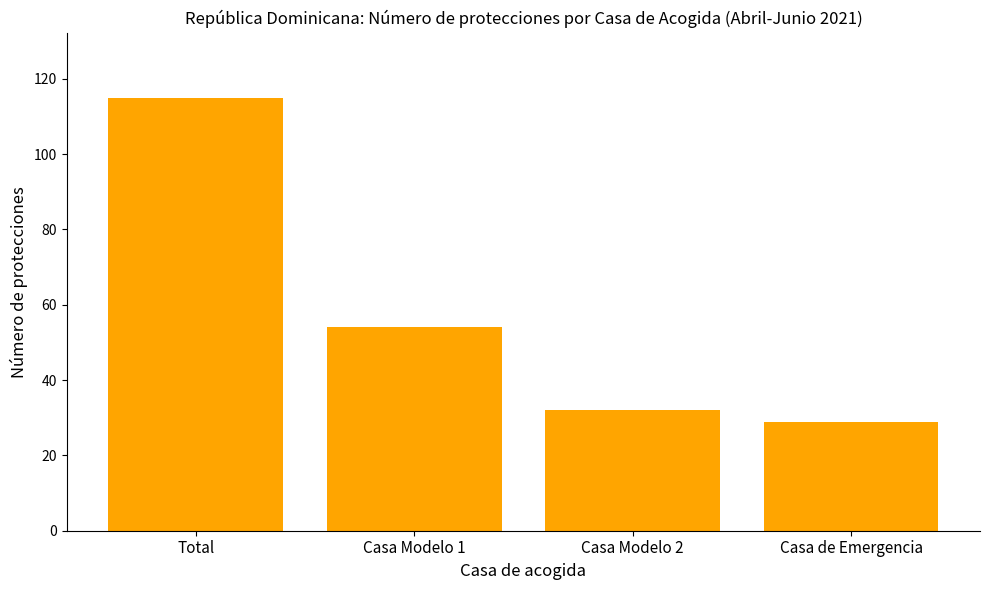

Is it true that the value at Total is 115?

True